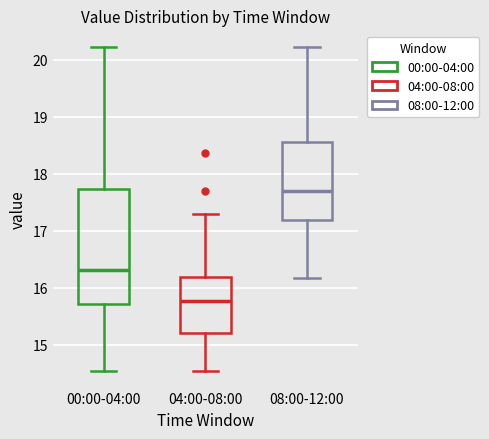

Reading left to right, read every box against the y-axis: the position of its median line, the range the box covers, and the ends of its whiskers. The values are not printed on the chart, so give them approximately, as read against the axis.

00:00-04:00: median 16.3, box 15.7 to 17.7, whiskers 14.5 to 20.2
04:00-08:00: median 15.8, box 15.2 to 16.2, whiskers 14.5 to 17.3
08:00-12:00: median 17.7, box 17.2 to 18.6, whiskers 16.2 to 20.2